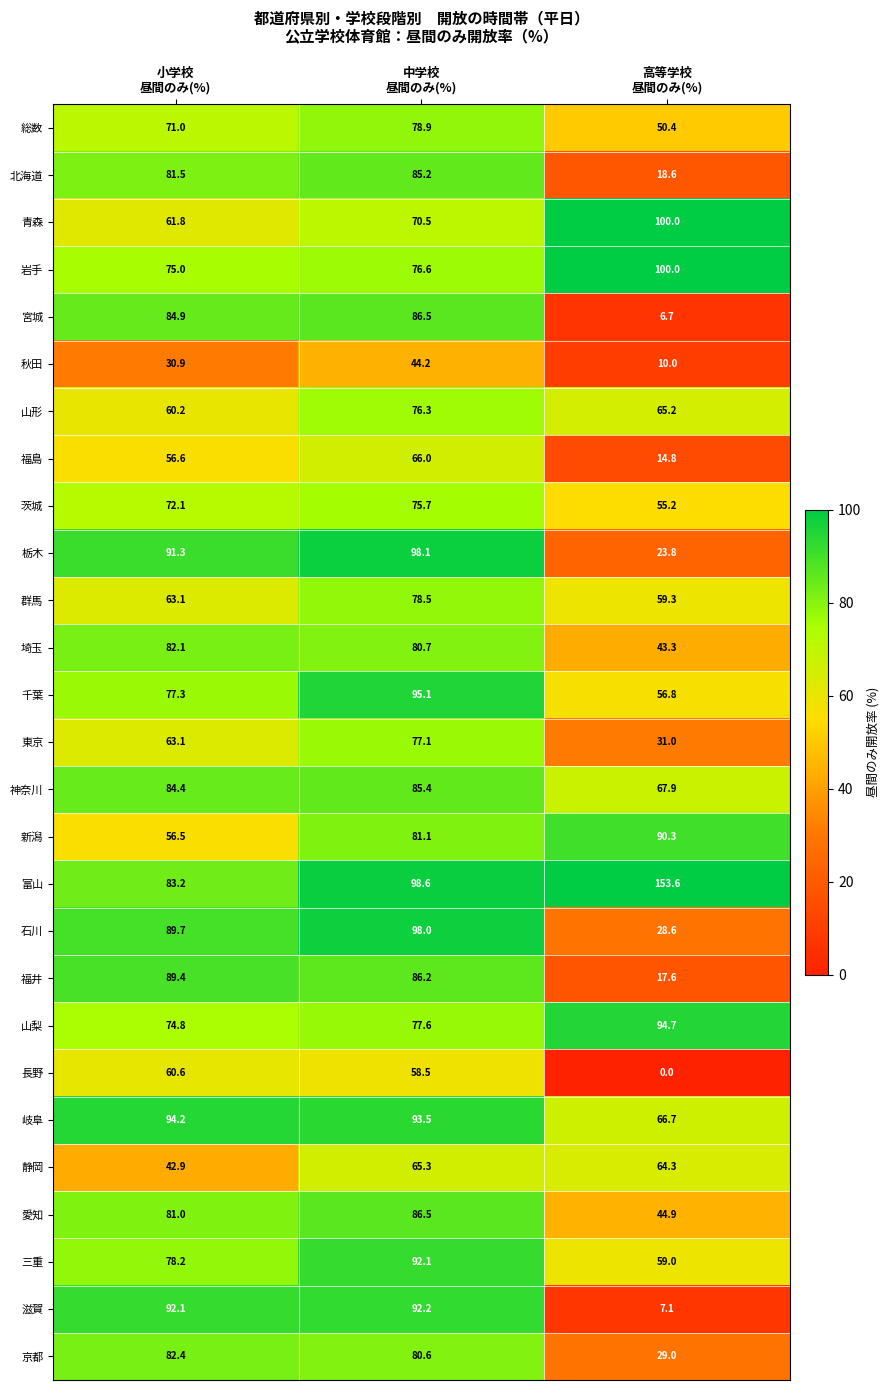

What is the lowest value of the 宮城 series?

6.7